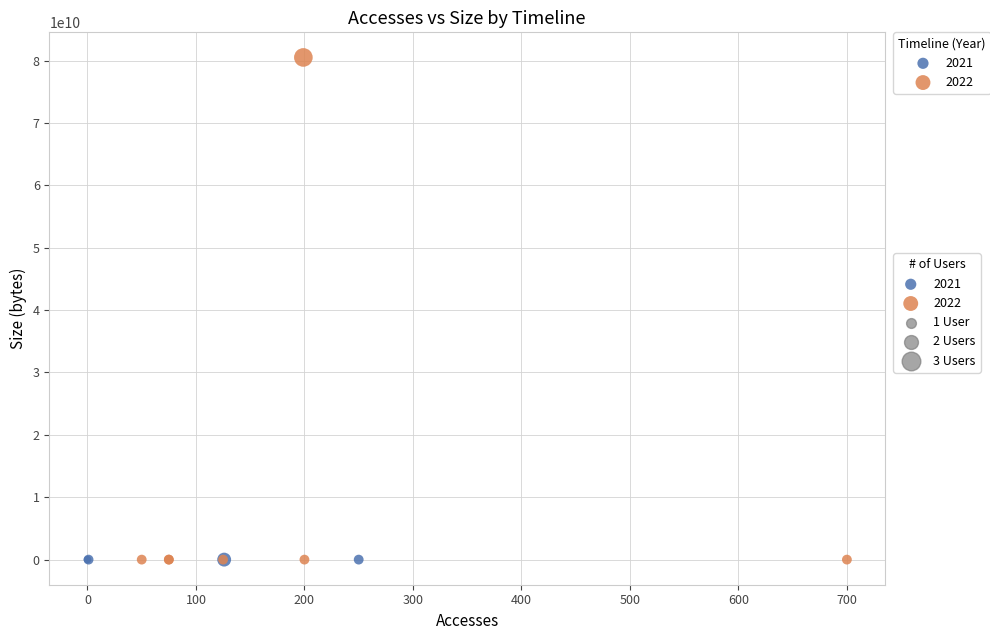

Which series reaches the maximum Y coordinate?

2022